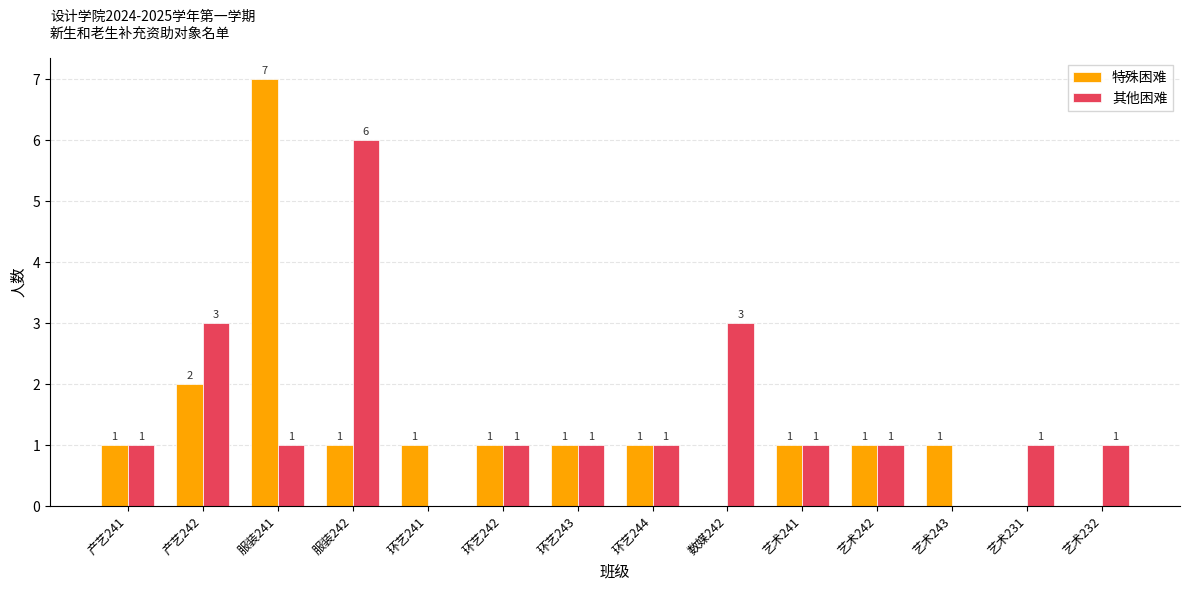

Reading left to right, extract all data points from this chart.

特殊困难: 产艺241=1	产艺242=2	服装241=7	服装242=1	环艺241=1	环艺242=1	环艺243=1	环艺244=1	数媒242=0	艺术241=1	艺术242=1	艺术243=1	艺术231=0	艺术232=0
其他困难: 产艺241=1	产艺242=3	服装241=1	服装242=6	环艺241=0	环艺242=1	环艺243=1	环艺244=1	数媒242=3	艺术241=1	艺术242=1	艺术243=0	艺术231=1	艺术232=1